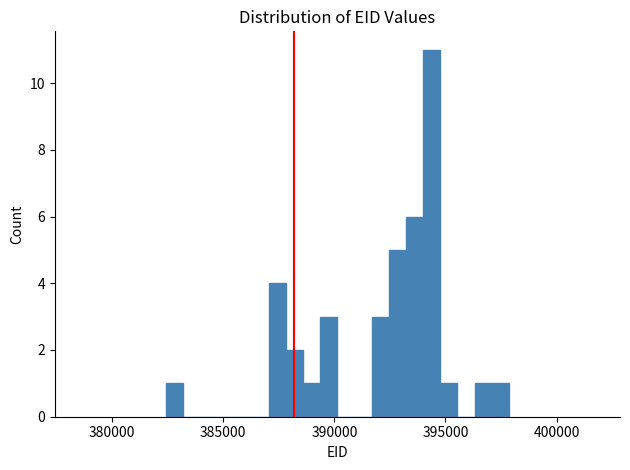

Read against the x-axis, roughly where is the centre of the tallest bar?

394500